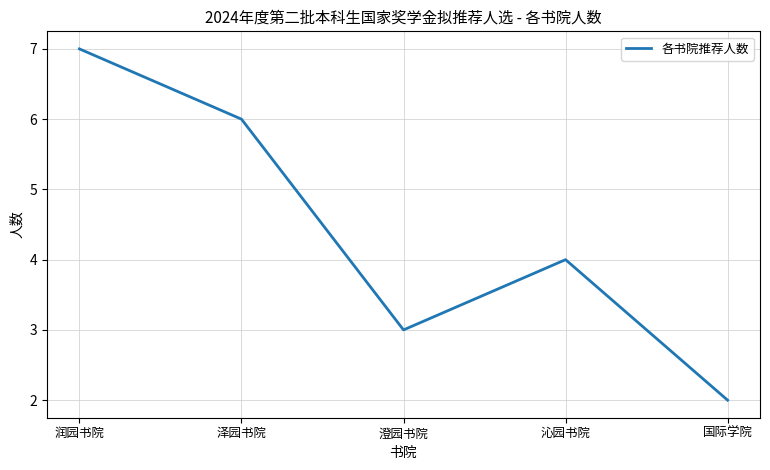

What is the average value?

4